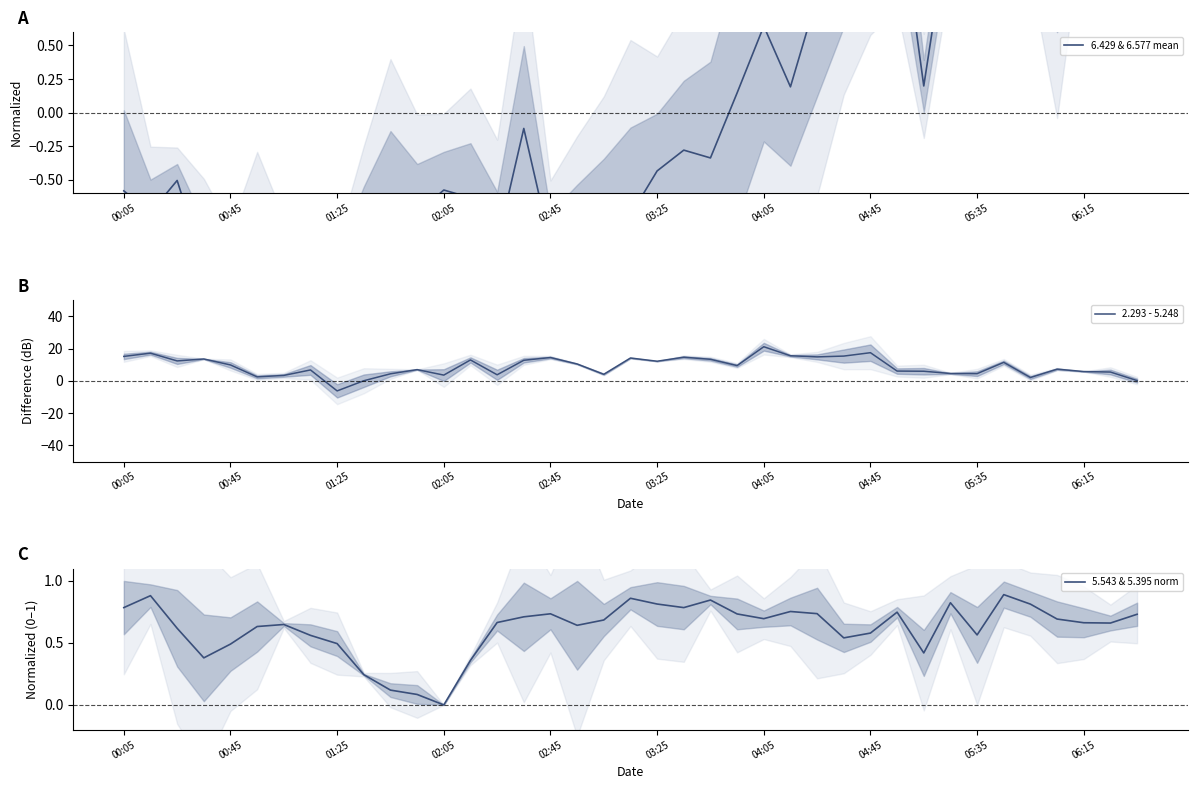

At how many categories does at least one series exceed 10?

18